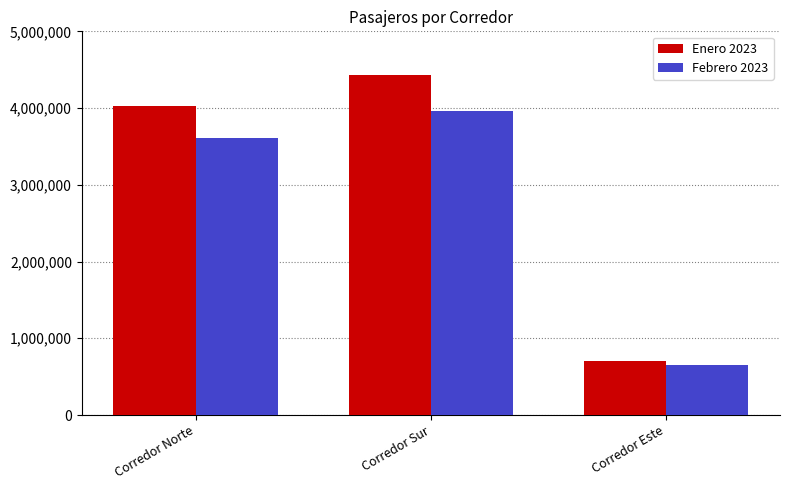

What is the value of the Febrero 2023 bar at the 3rd from the left?

654632